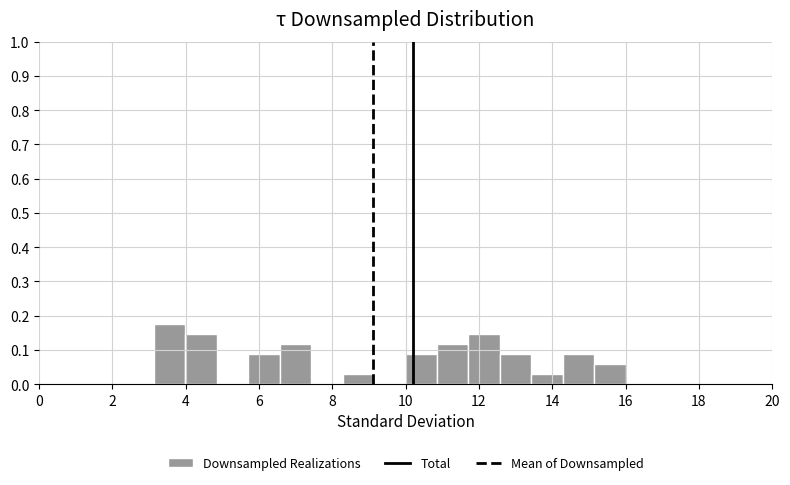

How tall is the bar that spans 3.2 to 4.0 on the x-axis? Neither the bar edges nor the heights are printed on the chart, so give them approximately, as read against the axes.

0.17